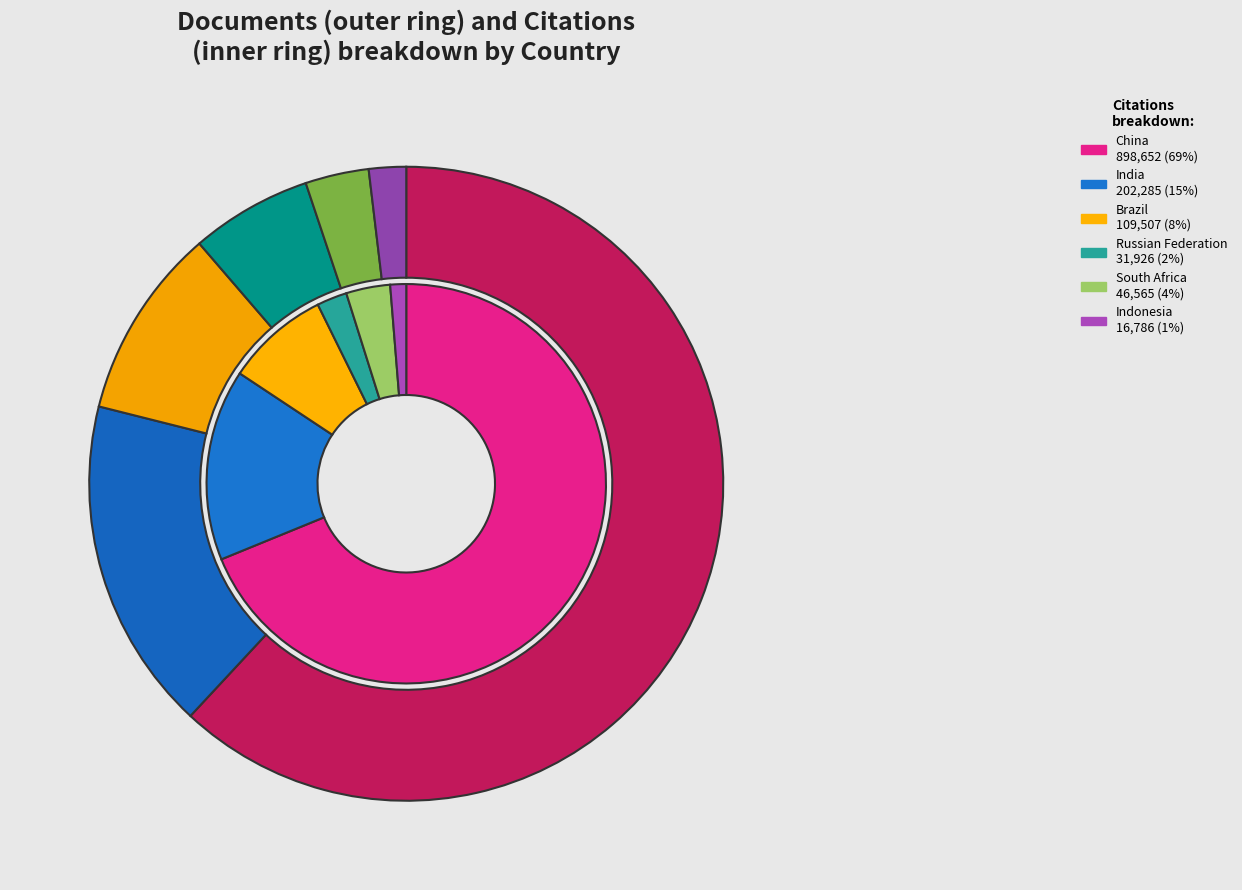

Between South Africa and India, which is larger?

India